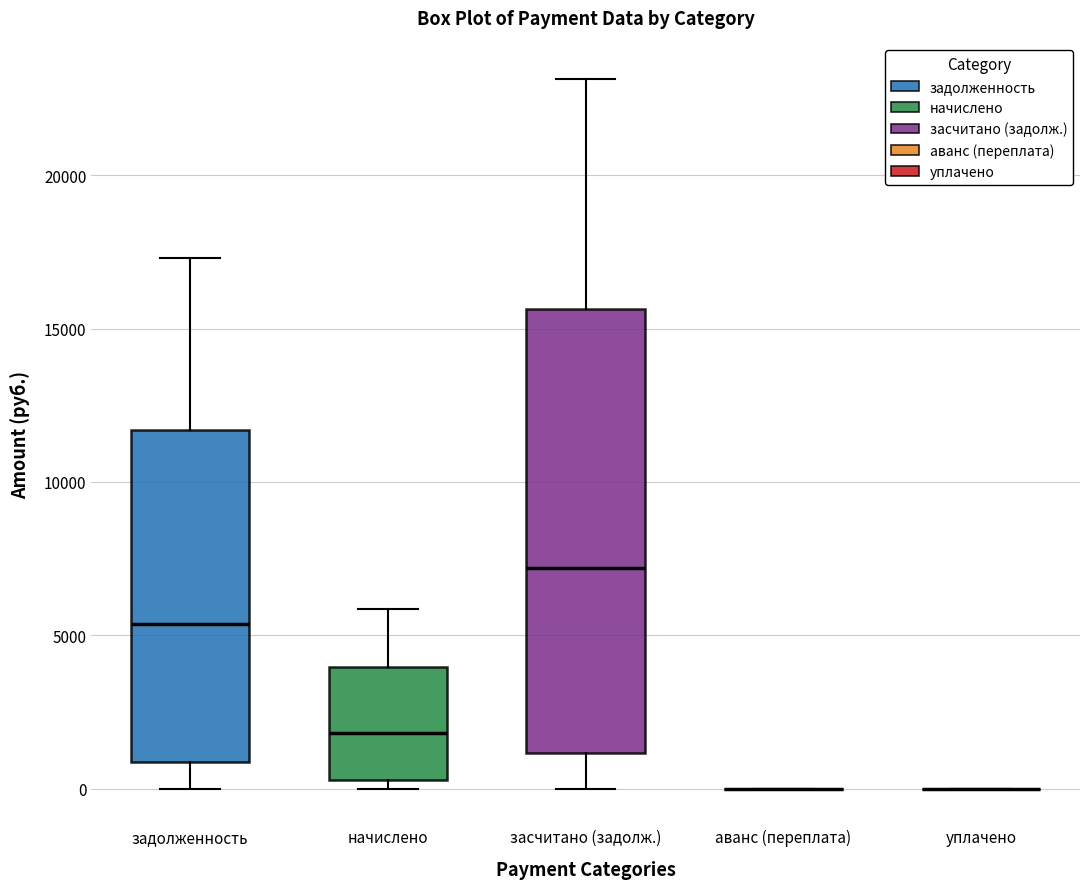

Reading left to right, transcribe this box plot: for each box, give where its median line is, the range the box spans, and where its two whiskers end, as read against the y-axis. The values are not printed on the chart, so give them approximately, as read against the axis.

задолженность: median 5500, box 1000 to 11500, whiskers 0 to 17500
начислено: median 2000, box 500 to 4000, whiskers 0 to 6000
засчитано (задолж.): median 7000, box 1000 to 15500, whiskers 0 to 23000
аванс (переплата): box collapsed to a line at 0, whiskers 0 to 0
уплачено: box collapsed to a line at 0, whiskers 0 to 0